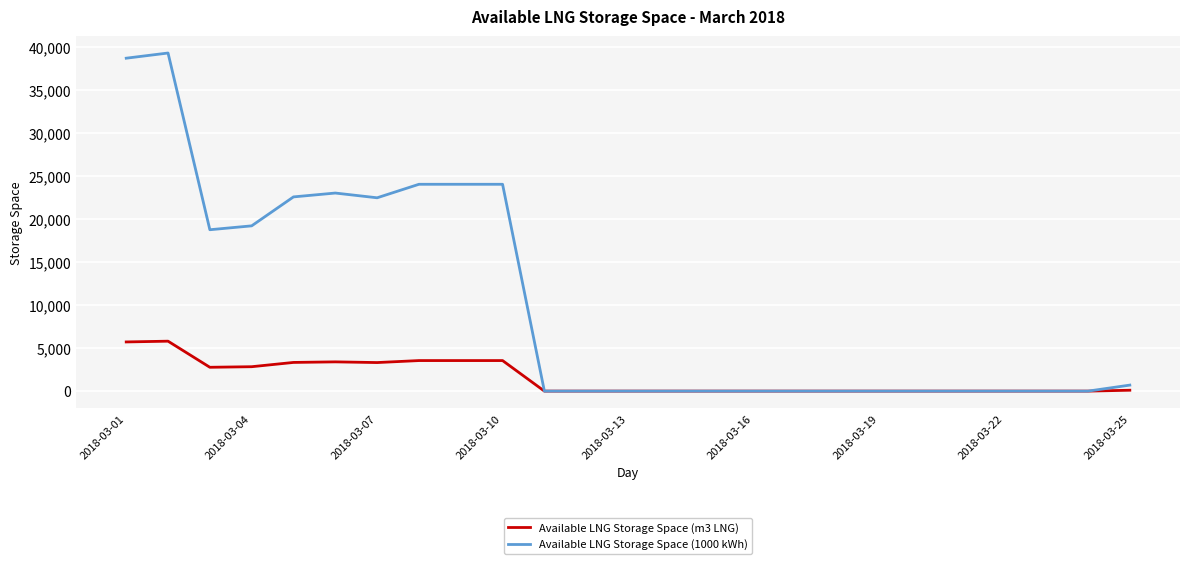

What is the maximum value shown in the chart?

39321